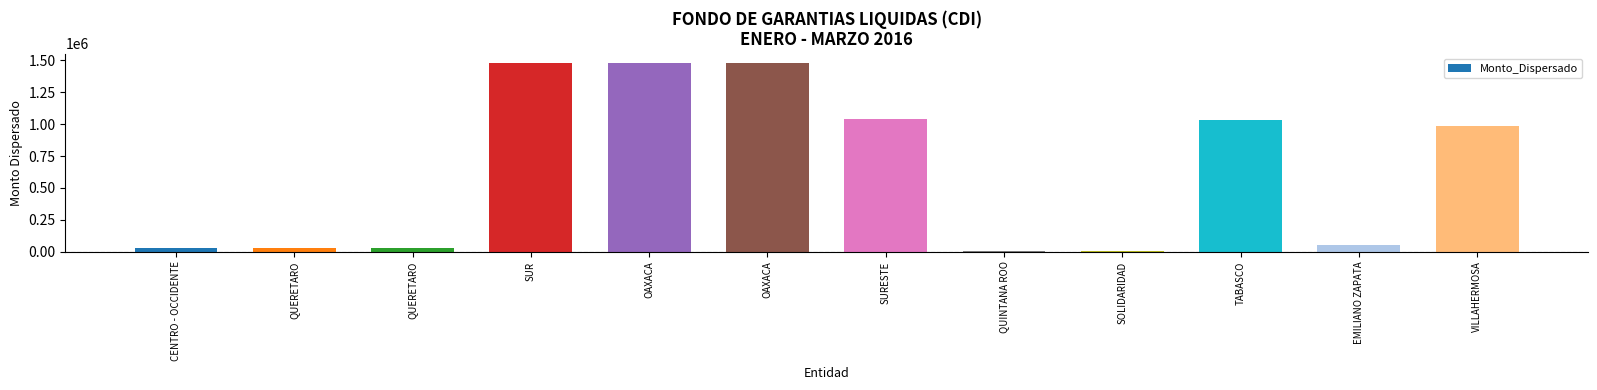

Read the value at CENTRO - OCCIDENTE.

29000.0